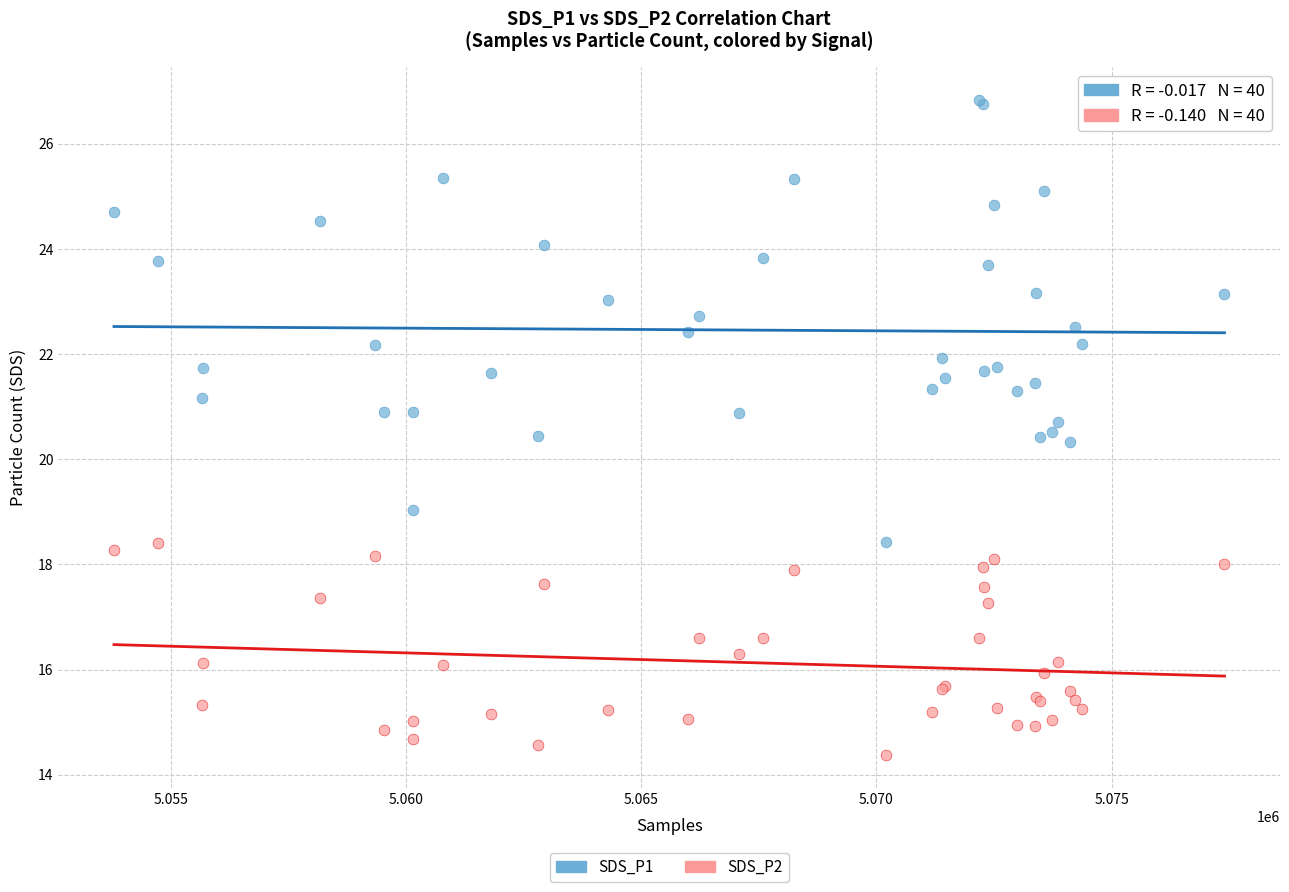

Which series reaches the minimum Y coordinate?

SDS_P2